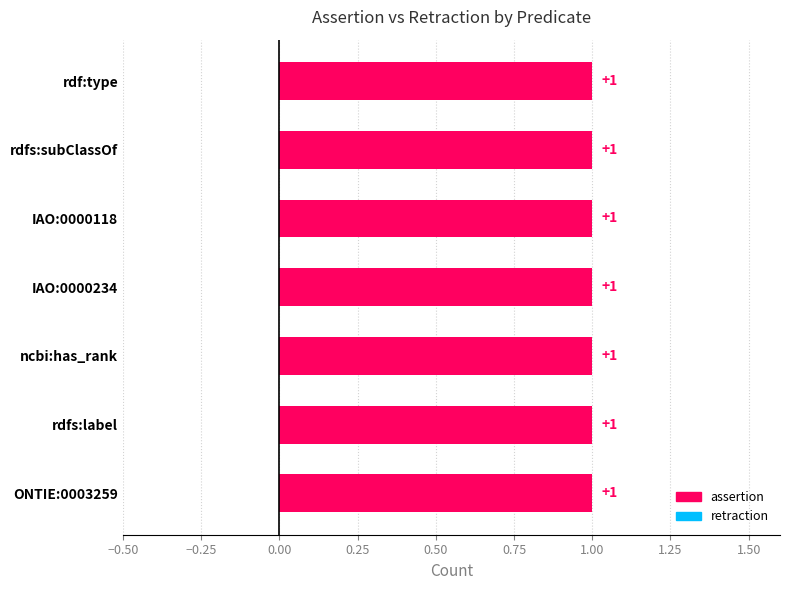

Reading right to left, list all the values displayed in this chart.

assertion: 1	1	1	1	1	1	1
retraction: 0	0	0	0	0	0	0